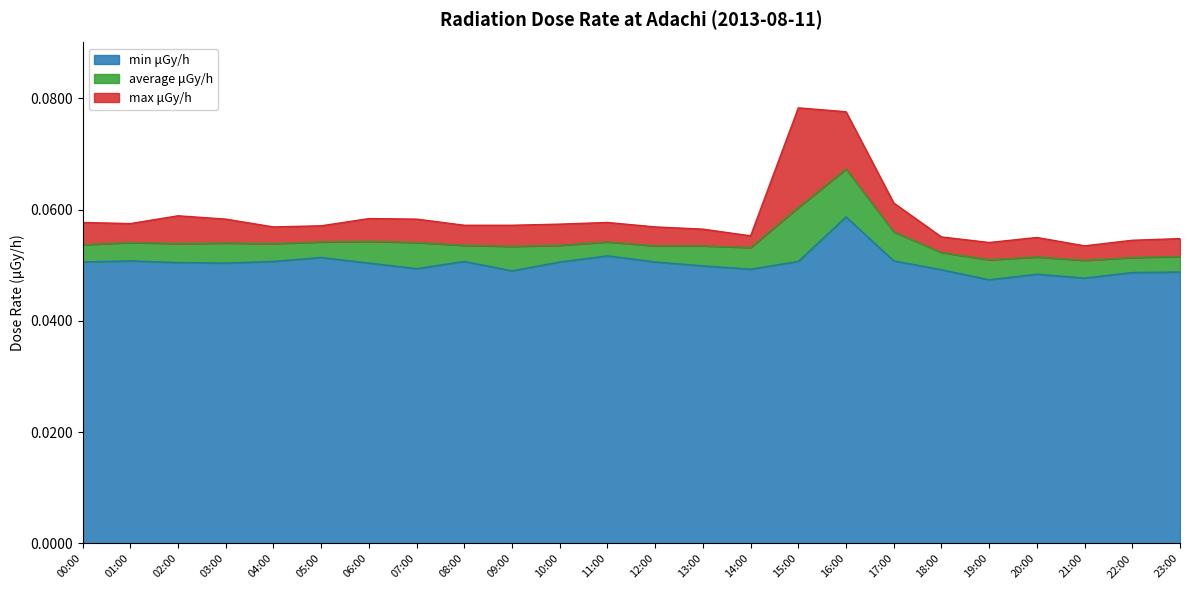

At how many categories does at least one series exceed 0?

24